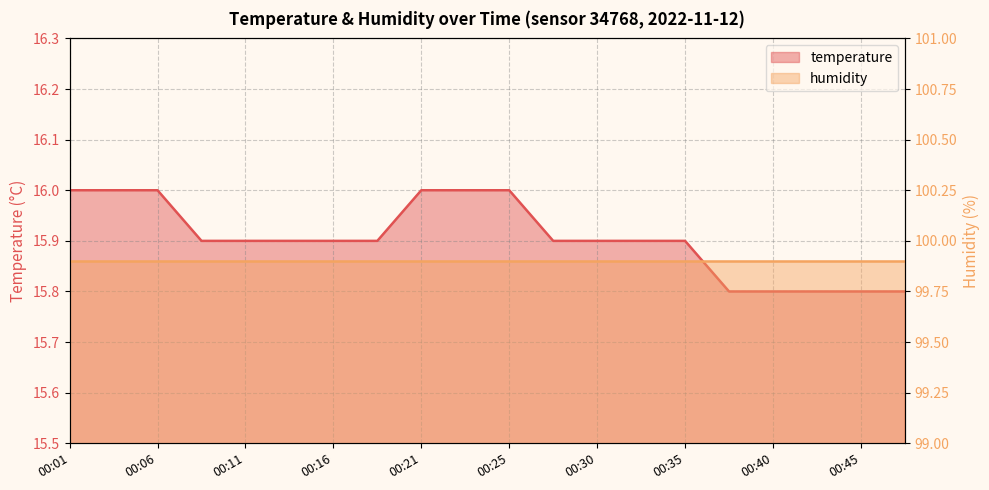

Rank the categories by value from highest to lowest.

00:01, 00:04, 00:06, 00:21, 00:23, 00:25, 00:08, 00:11, 00:13, 00:16, 00:18, 00:28, 00:30, 00:33, 00:35, 00:38, 00:40, 00:43, 00:45, 00:47